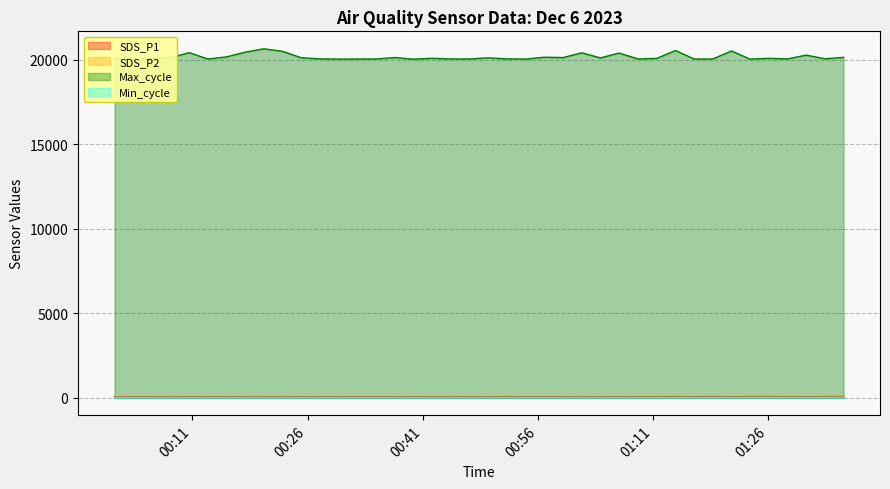

What is the value of the SDS_P1 point at the 25th from the left?

59.9